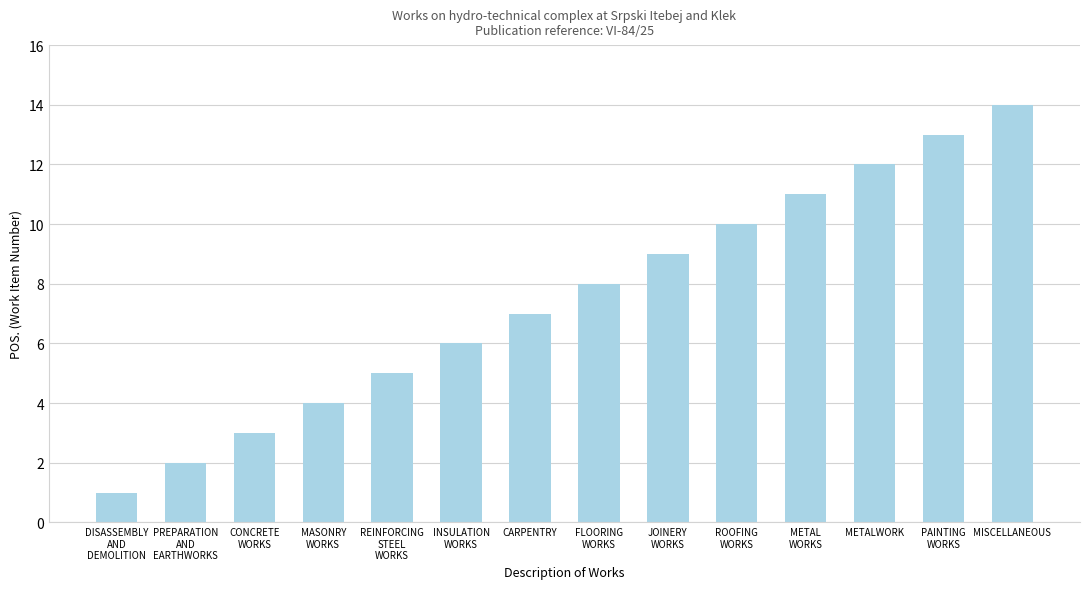

Rank the categories by value from highest to lowest.

MISCELLANEOUS, PAINTING
WORKS, METALWORK, METAL
WORKS, ROOFING
WORKS, JOINERY
WORKS, FLOORING
WORKS, CARPENTRY, INSULATION
WORKS, REINFORCING
STEEL
WORKS, MASONRY
WORKS, CONCRETE
WORKS, PREPARATION
AND
EARTHWORKS, DISASSEMBLY
AND
DEMOLITION